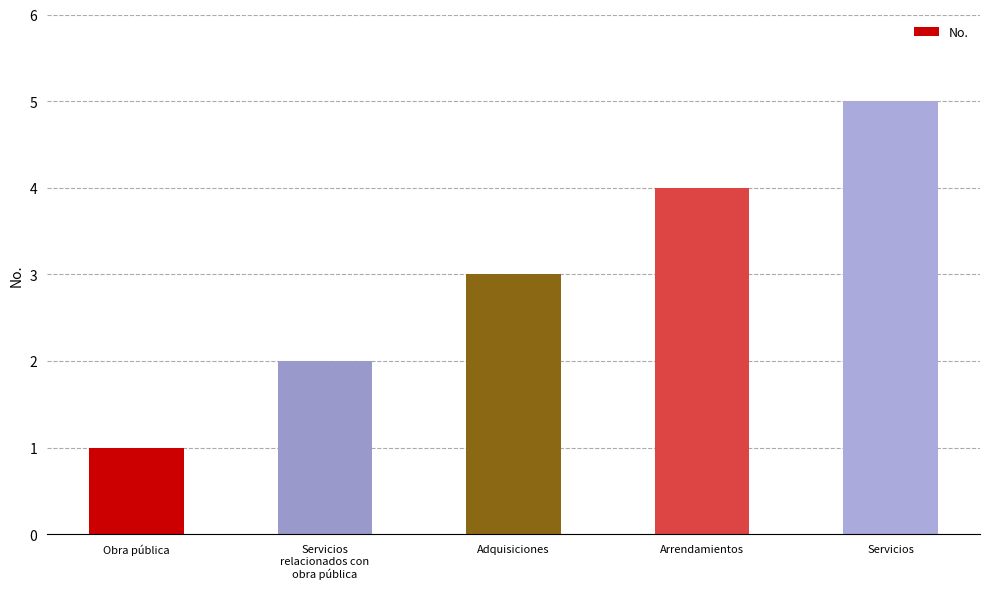

What is the sum of all values?

15